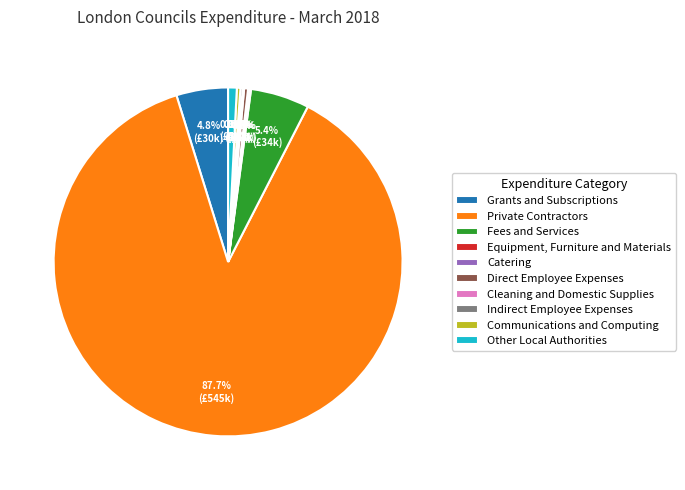

What is the largest slice in the pie chart?

Private Contractors